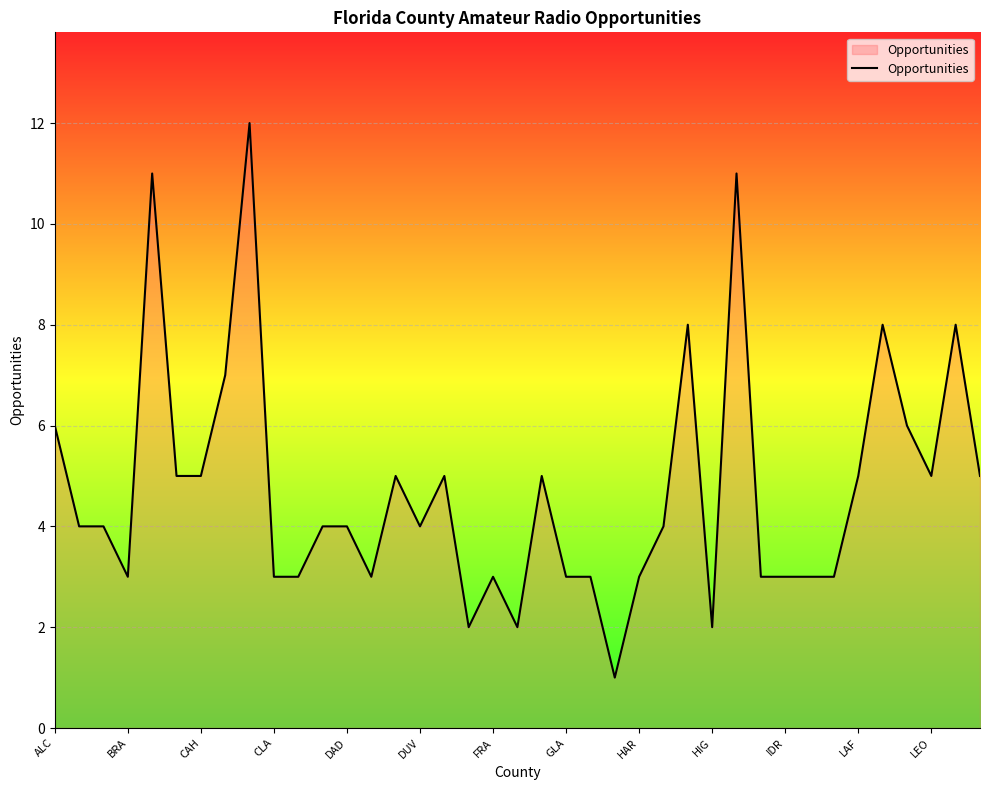

What is the difference between the maximum and minimum values?

11